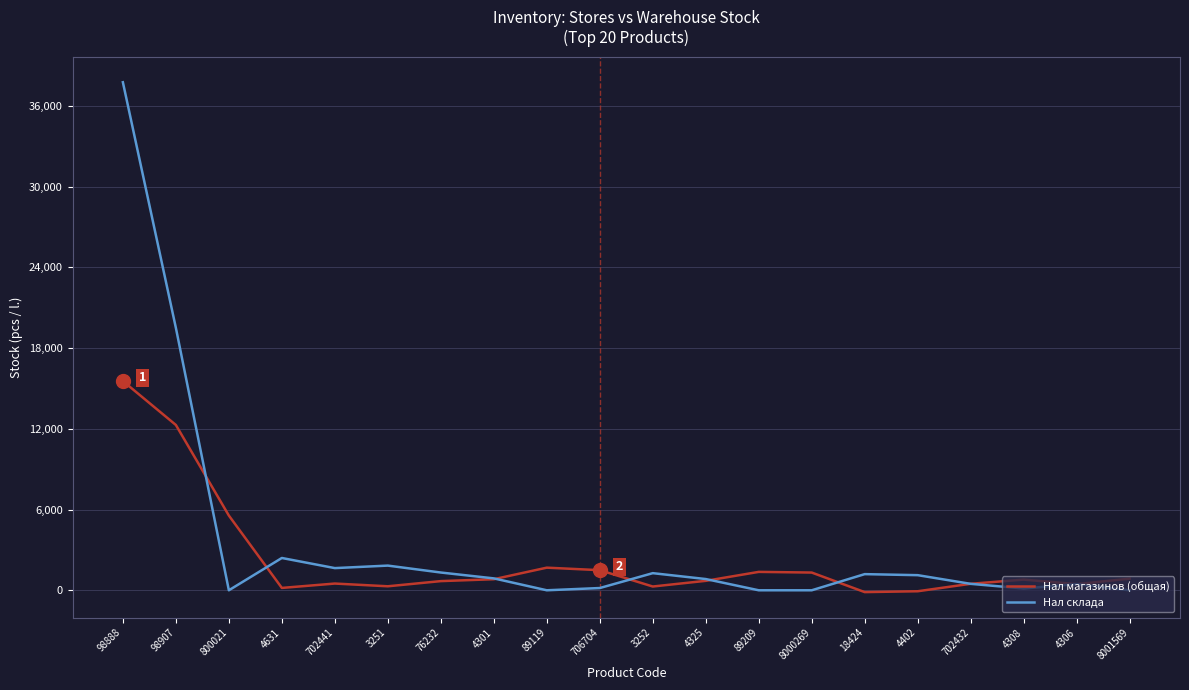

At which category does the chart reach its peak across all series?

98888